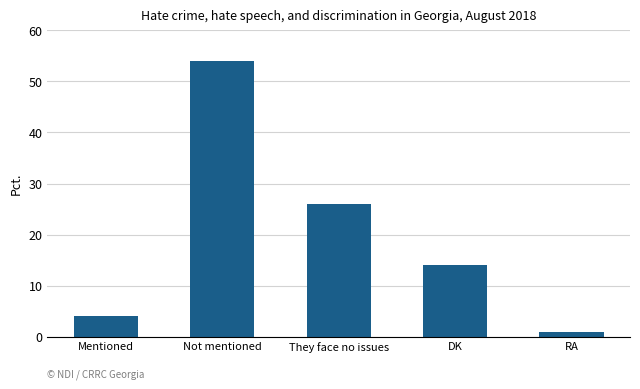

At which label is the value closest to 27?

They face no issues